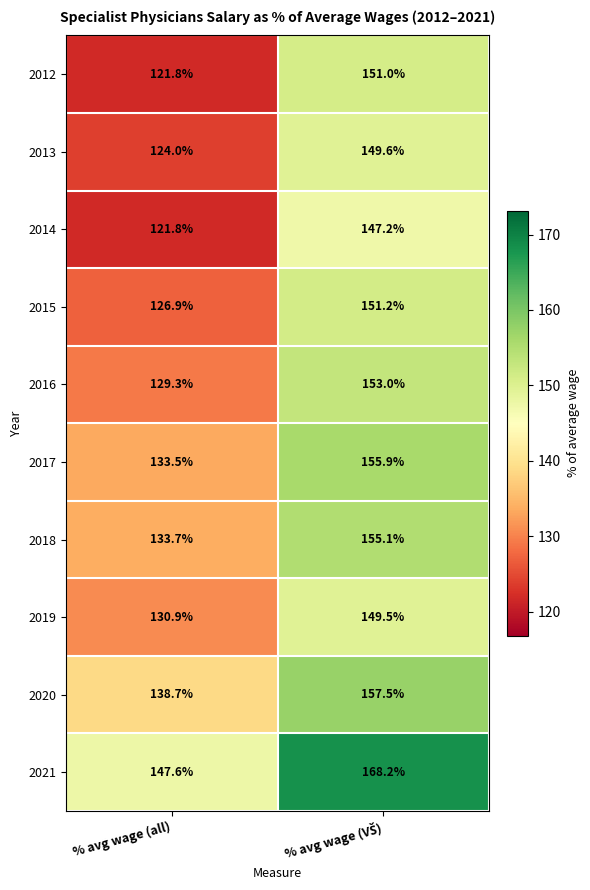

At which label is 2021 closest to 157?

% avg wage (all)